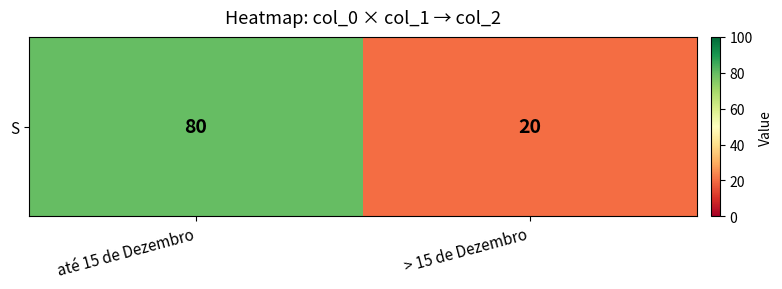

Rank the categories by value from lowest to highest.

> 15 de Dezembro, até 15 de Dezembro